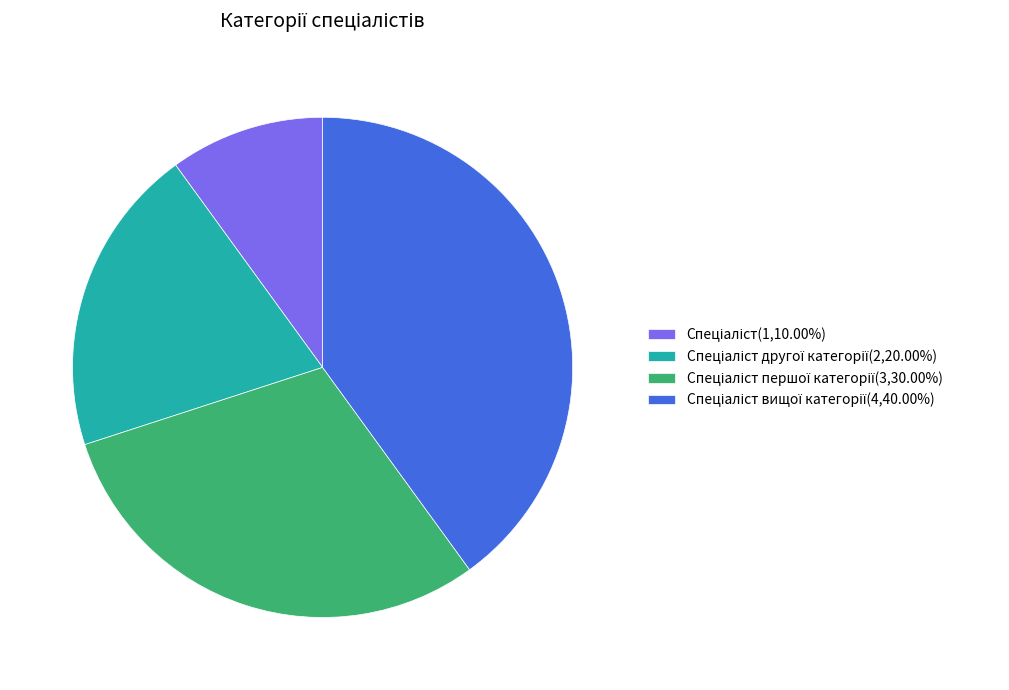

Does any single category account for the majority?

No